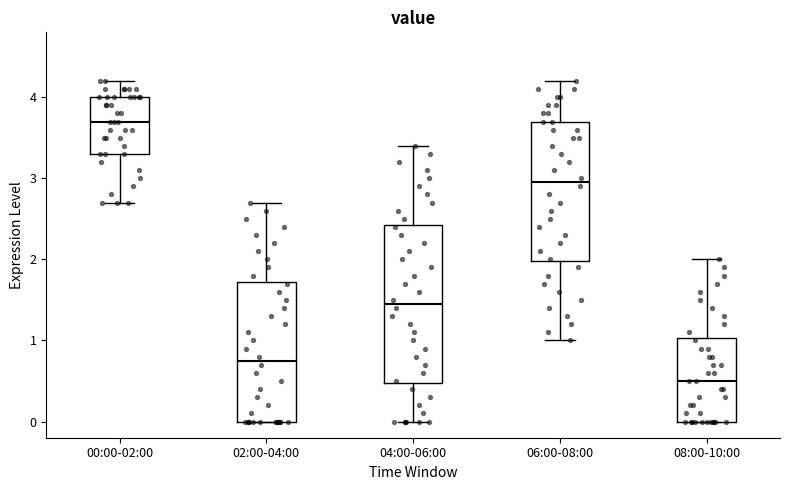

Reading left to right, read every box against the y-axis: the position of its median line, the range the box covers, and the ends of its whiskers. The values are not printed on the chart, so give them approximately, as read against the axis.

00:00-02:00: median 3.7, box 3.3 to 4.0, whiskers 2.7 to 4.2
02:00-04:00: median 0.8, box 0.0 to 1.7, whiskers 0.0 to 2.7
04:00-06:00: median 1.5, box 0.5 to 2.4, whiskers 0.0 to 3.4
06:00-08:00: median 3.0, box 2.0 to 3.7, whiskers 1.0 to 4.2
08:00-10:00: median 0.5, box 0.0 to 1.0, whiskers 0.0 to 2.0